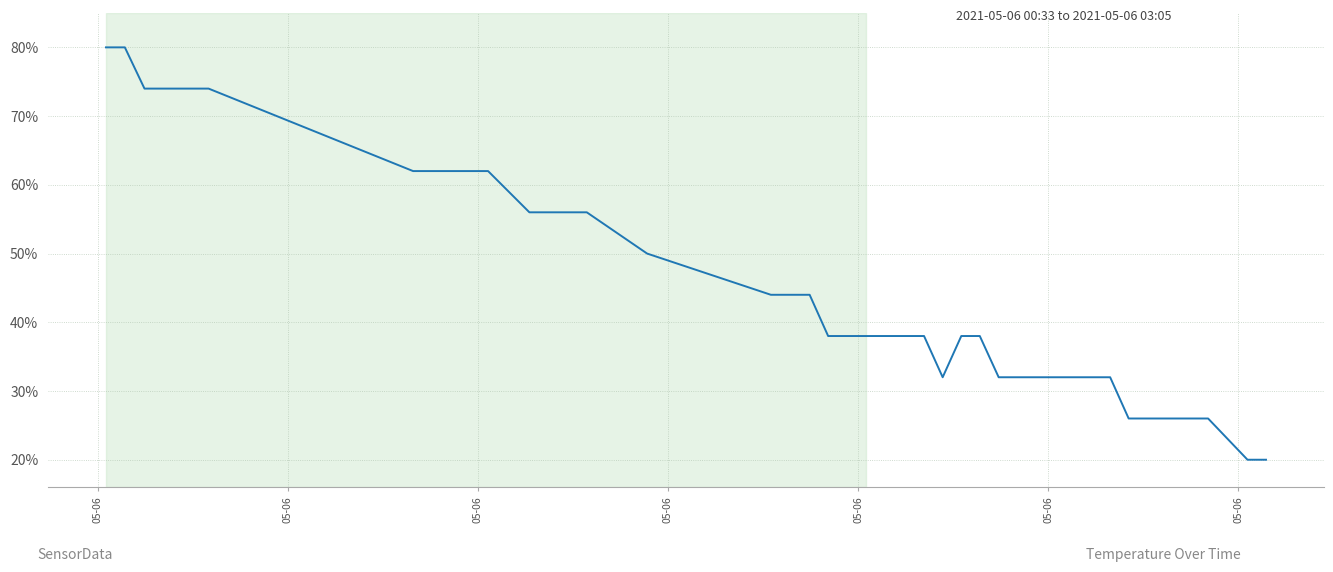

What is the sum of all values?

1802.0